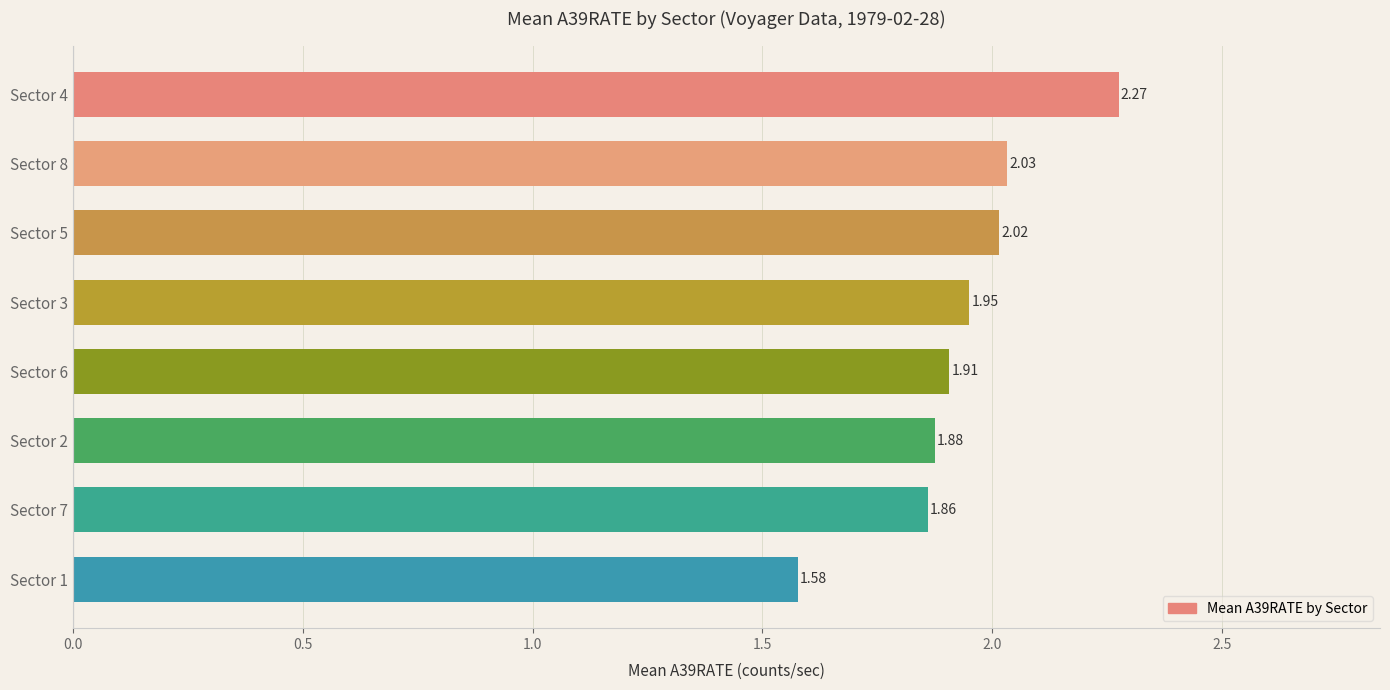

List the labels in order of value, smallest first.

Sector 1, Sector 7, Sector 2, Sector 6, Sector 3, Sector 5, Sector 8, Sector 4